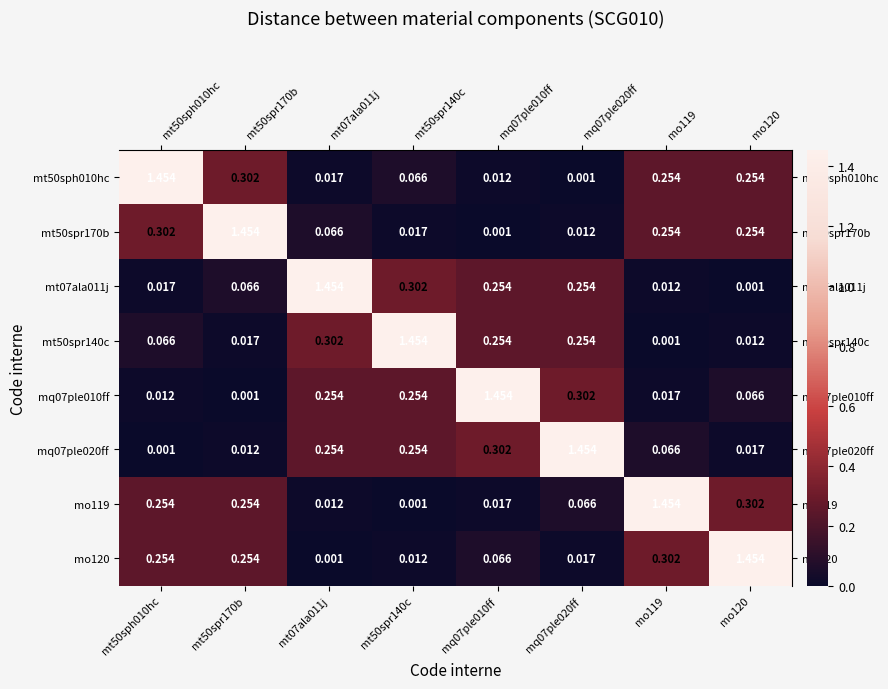

Is the value of mo119 at mt50sph010hc greater than the value of mq07ple020ff at mt50sph010hc?

Yes